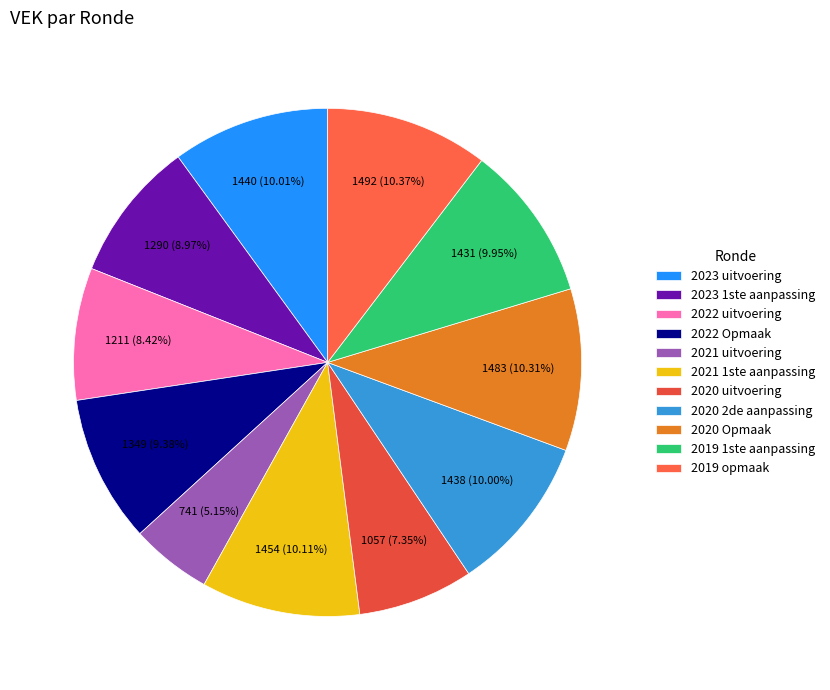

Is it true that 2019 1ste aanpassing is 21% of the pie?

False